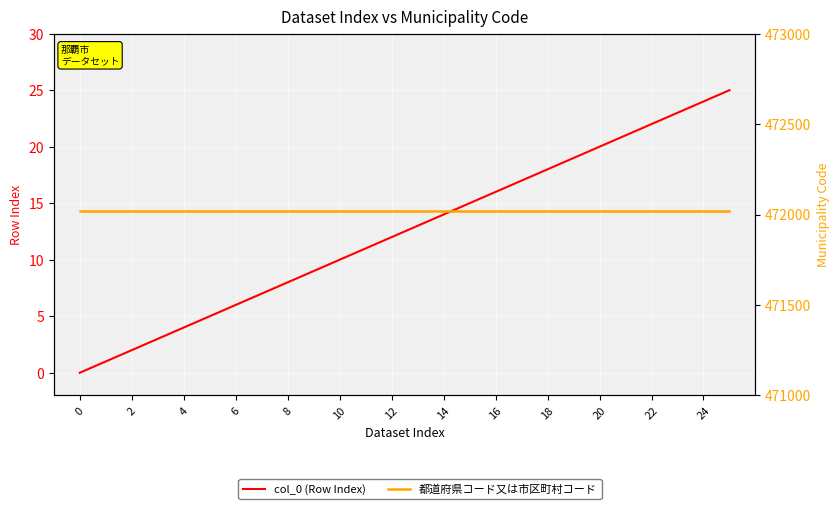

What is the total value across all series at 8?

472026